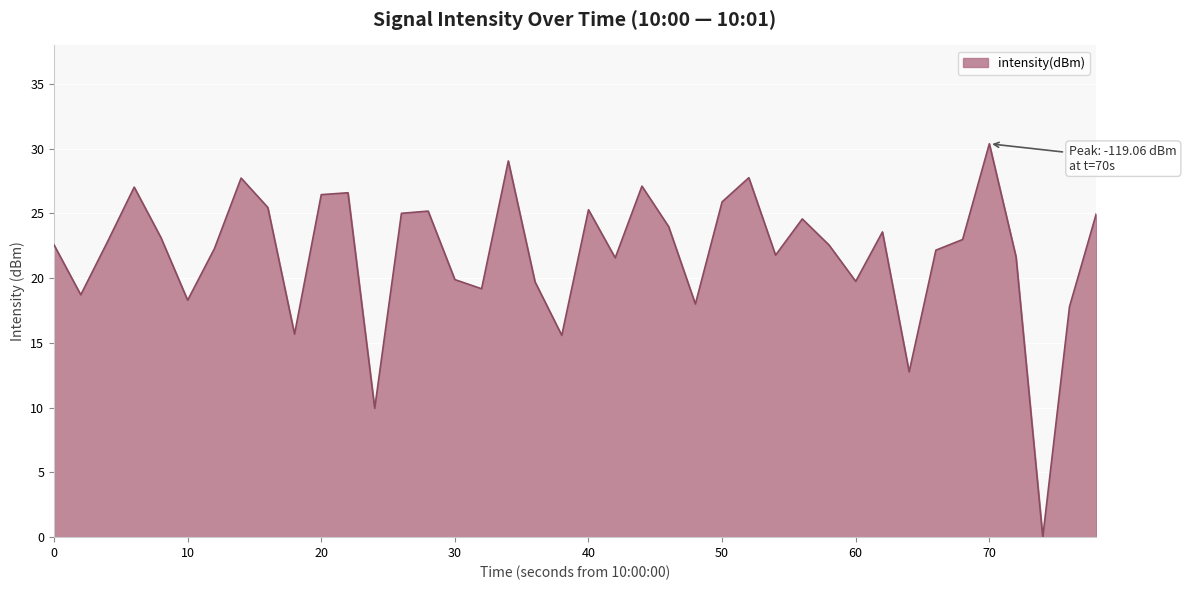

What is the difference between the maximum and minimum values?

30.4